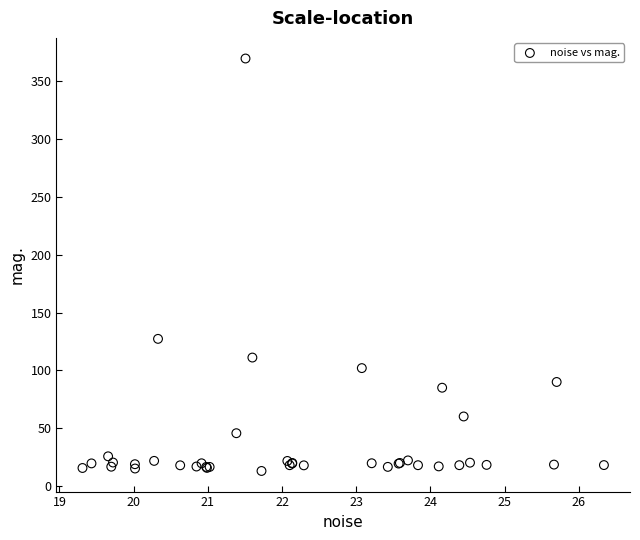

What Y value in the scatter plot is closest to 191?

127.3